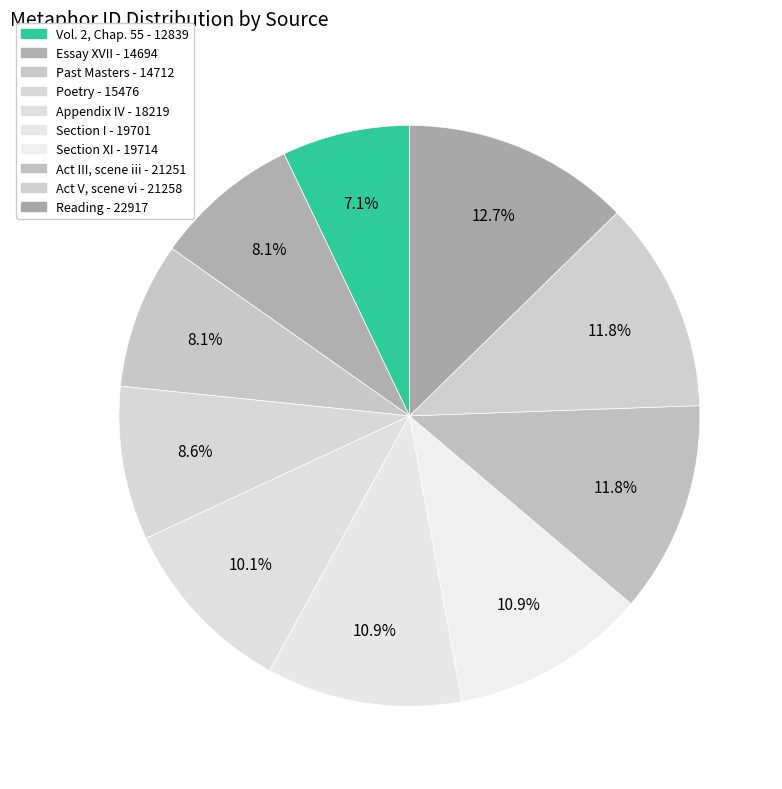

Count the number of slices in the pie.

10